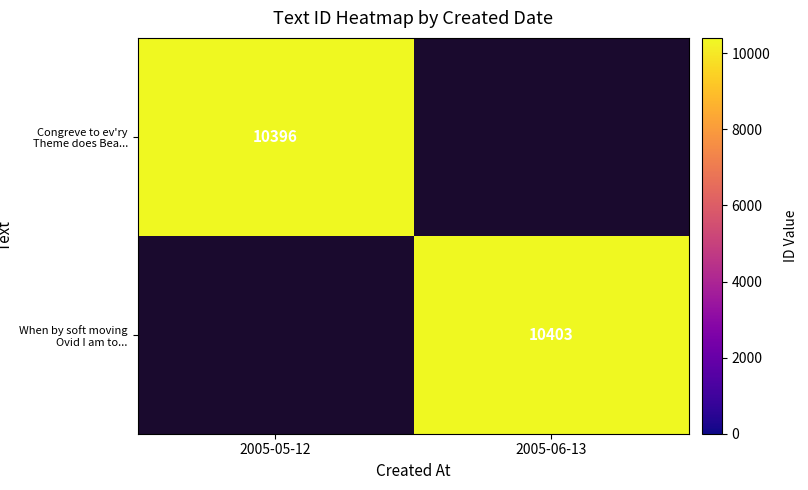

Count the number of categories in the chart.

2